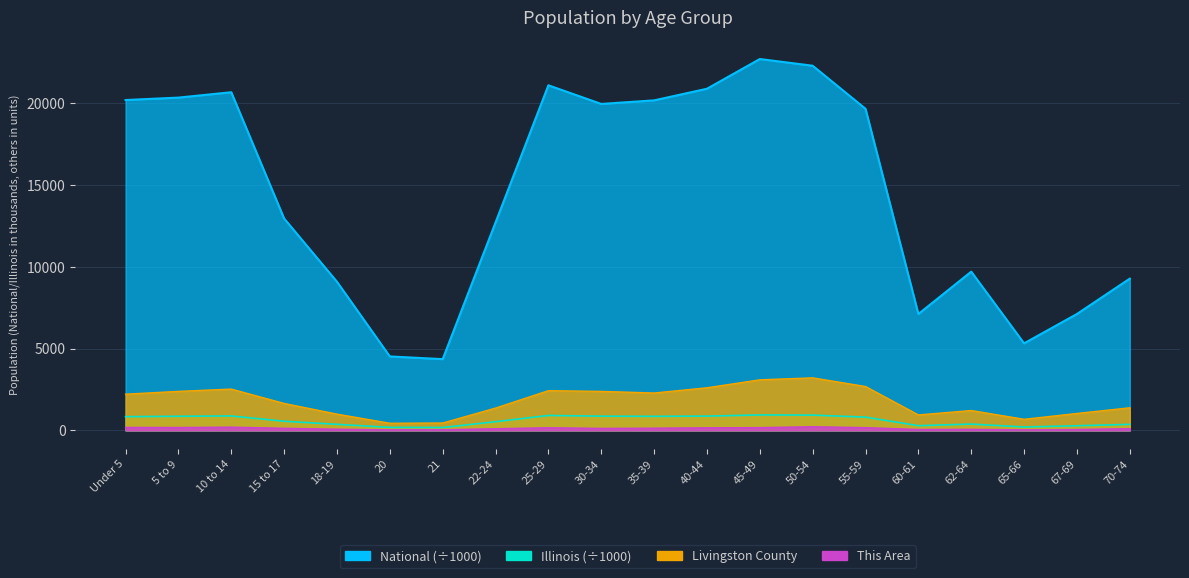

At which label is National closest to 13531?

15 to 17